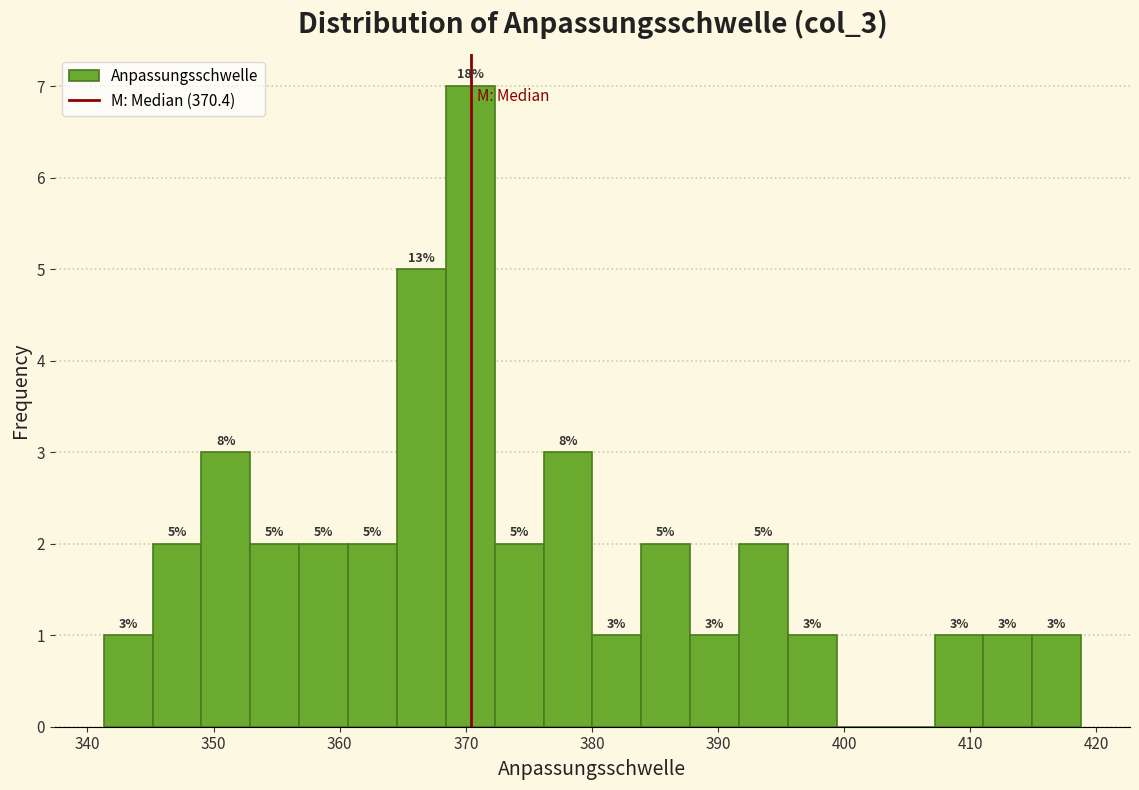

Read against the x-axis, roughly where is the centre of the tallest bar?

370